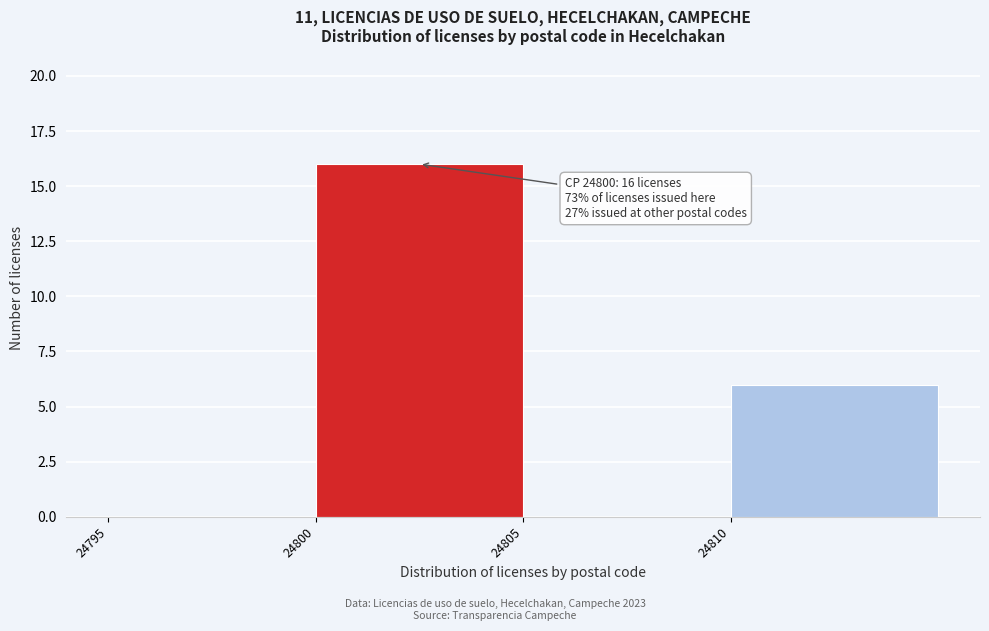

Which range on the x-axis has the tallest bar?

24800 to 24805